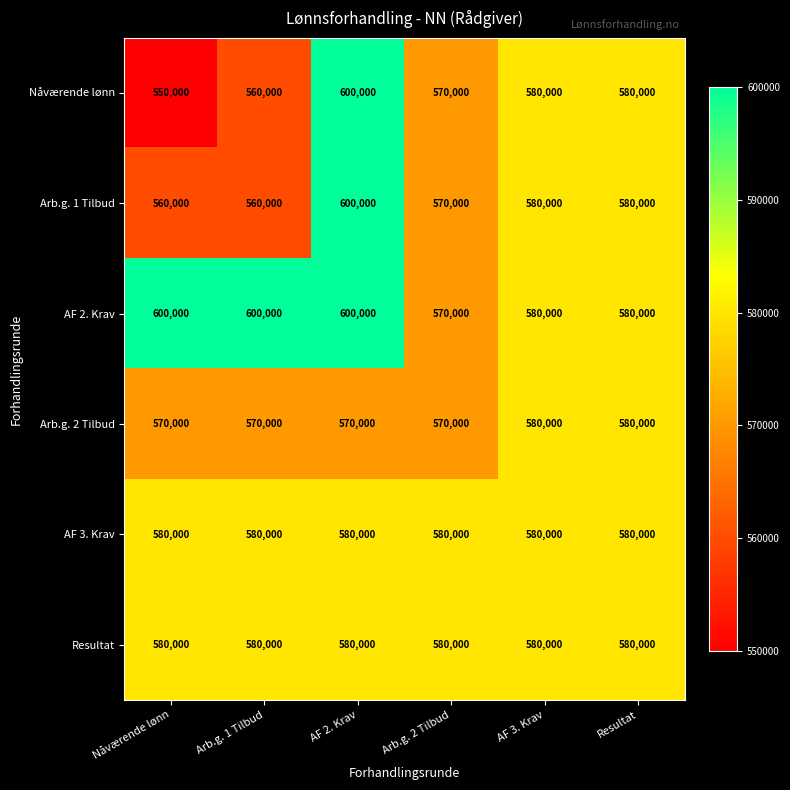

At how many categories does at least one series exceed 566536?

6